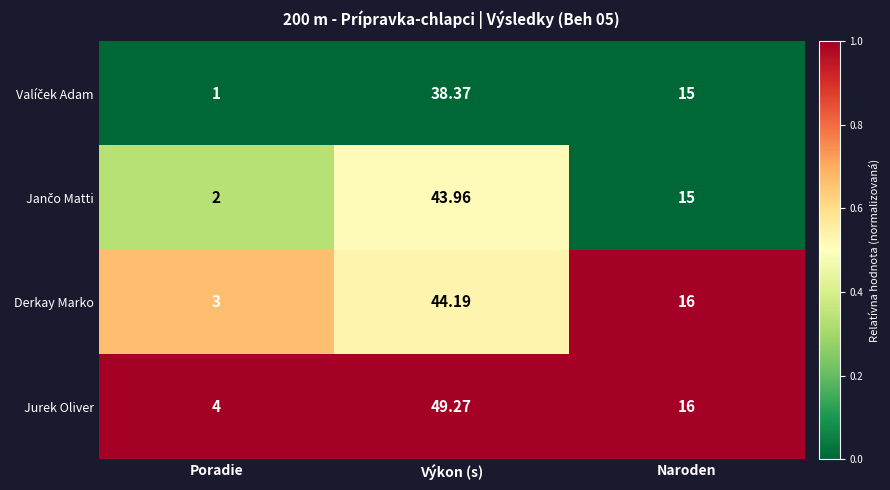

At which label is Jurek Oliver closest to 26?

Naroden